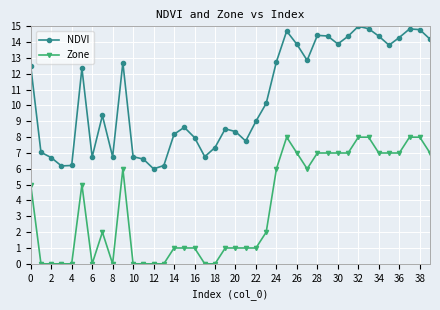

True or false: Zone and NDVI intersect in this chart.

False